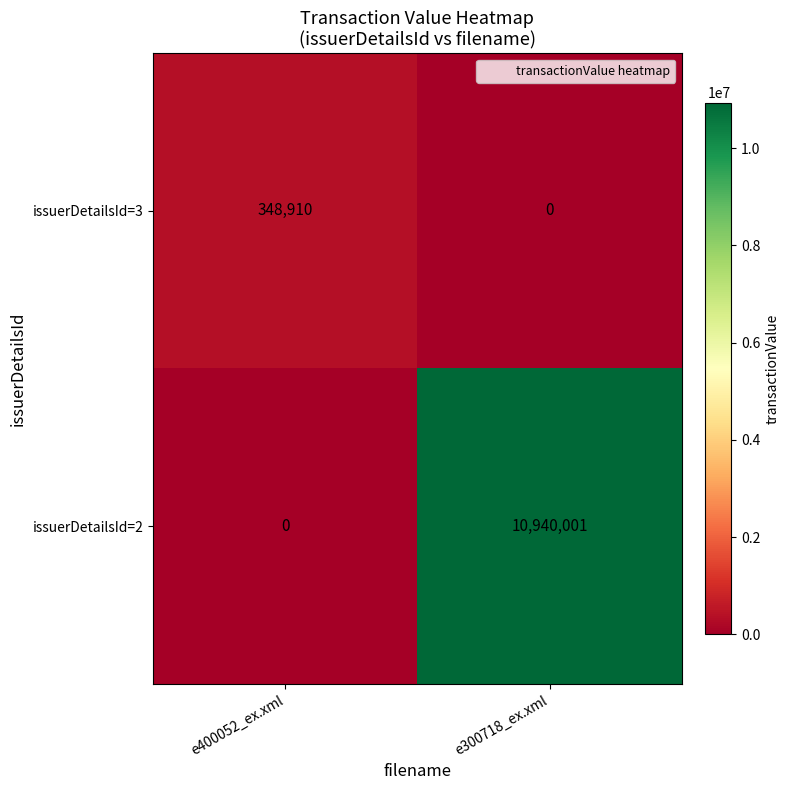

What is the highest value of the issuerDetailsId=3 series?

348910